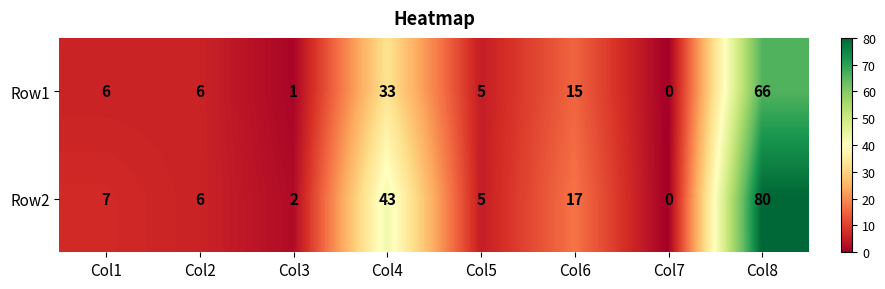

What is the sum of the Row2 values at Col1 and Col8?

87